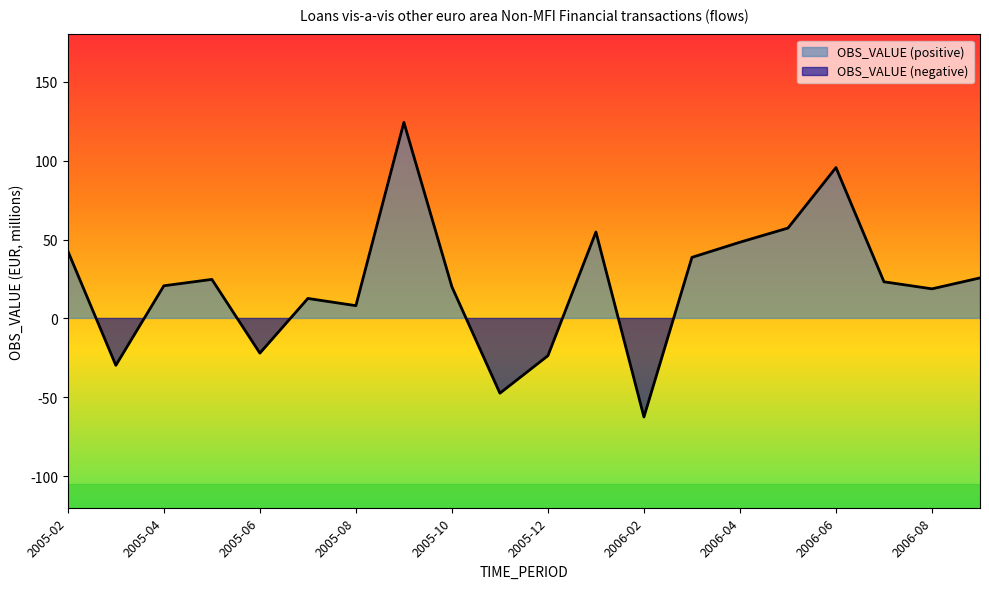

What value does the data have at 2005-09?

124.3